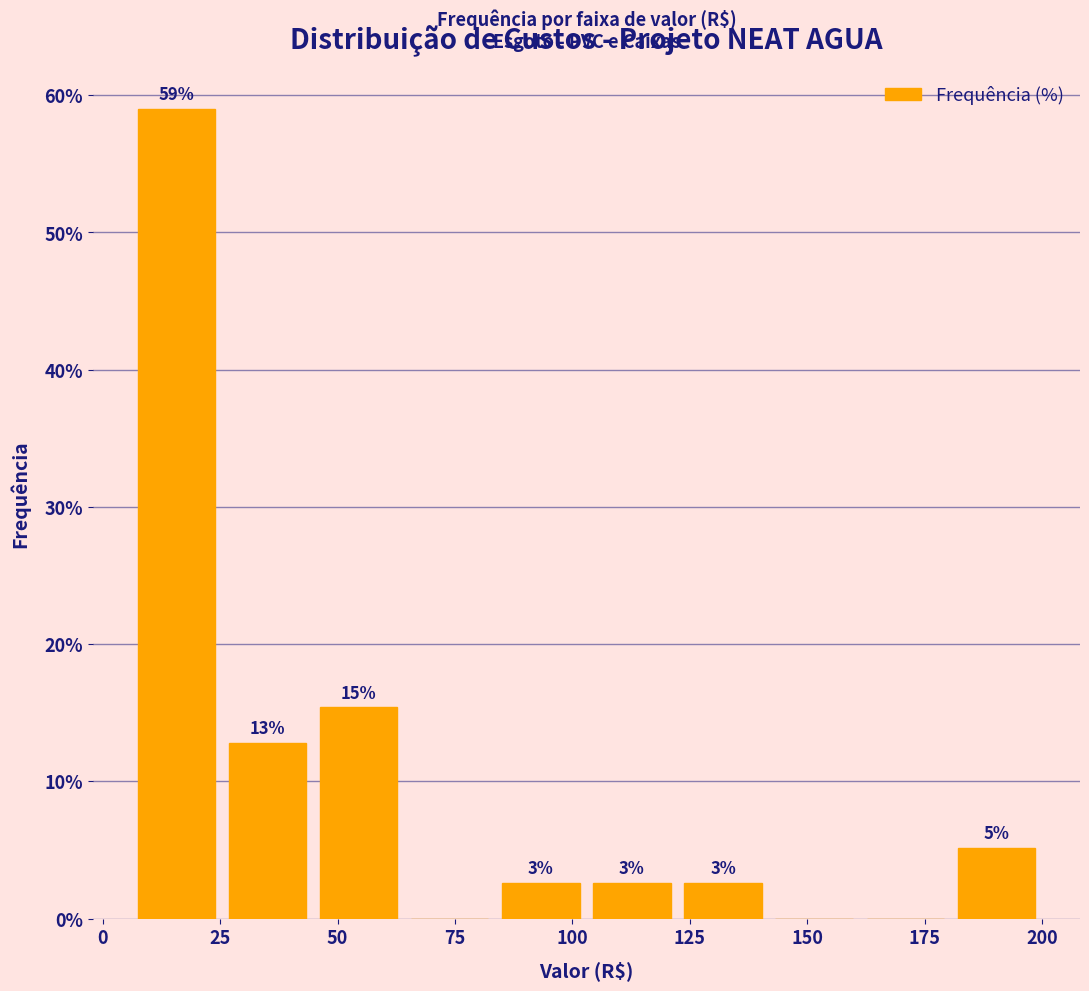

Read against the x-axis, roughly where is the centre of the tallest bar?

15